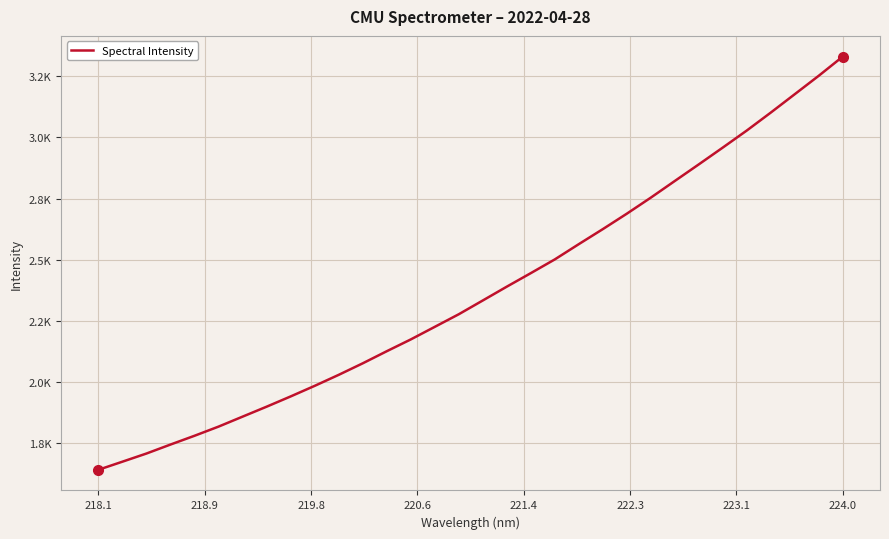

Does the chart display data point markers on the line(s)?

No